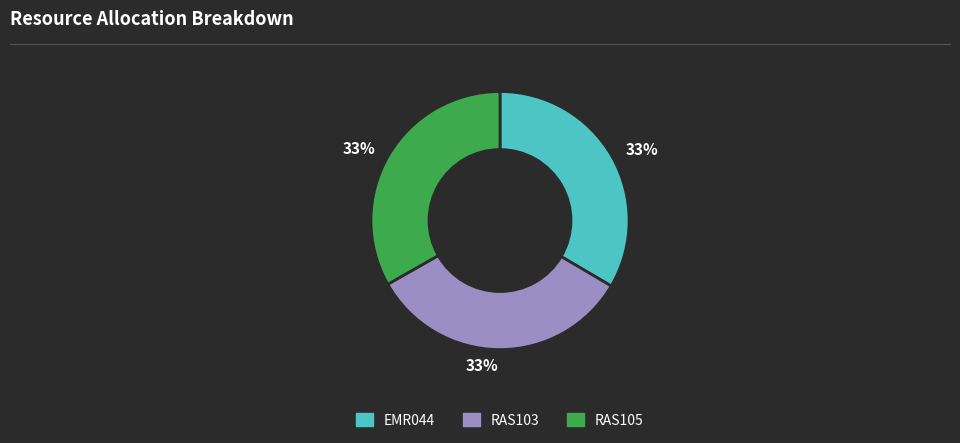

Does any single category account for the majority?

No